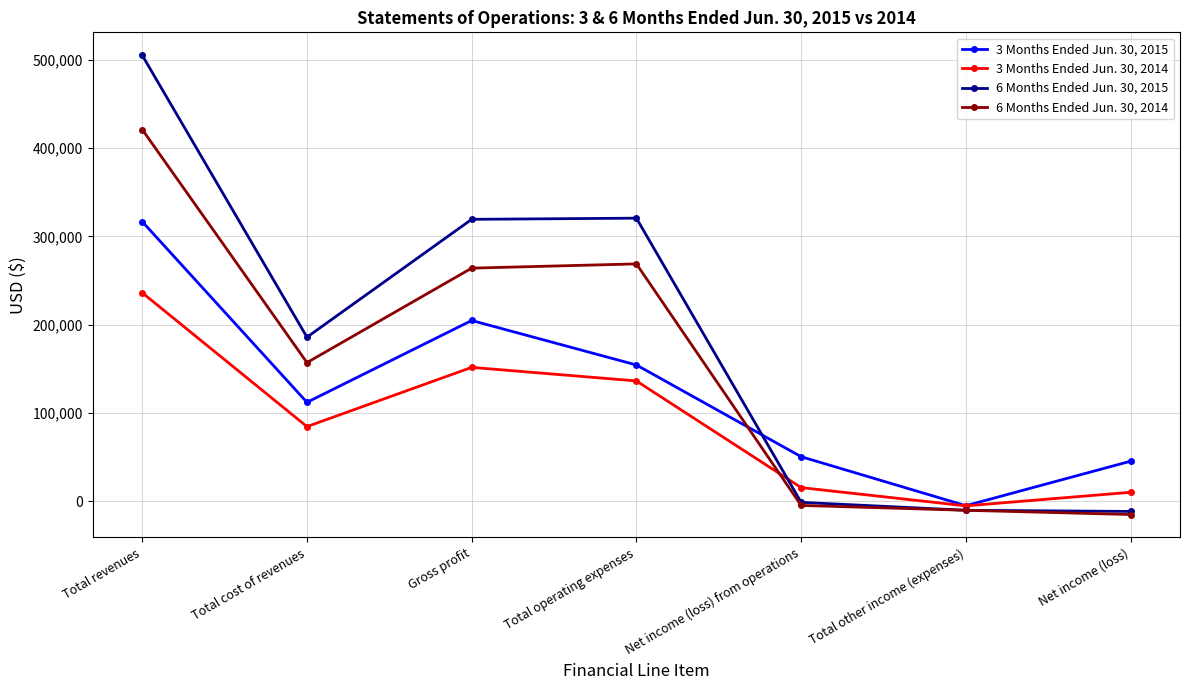

How many lines are shown in the chart?

4